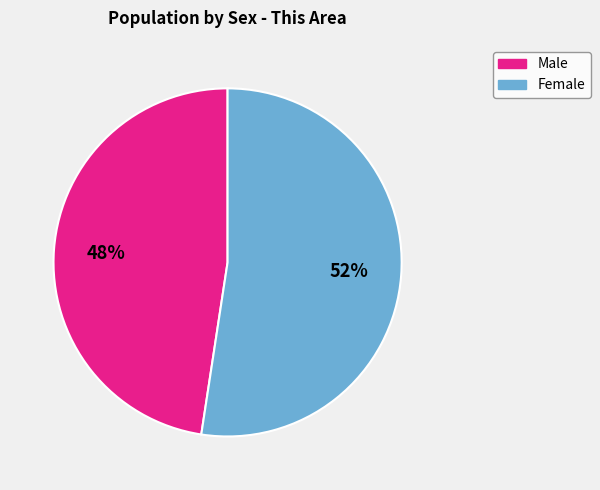

What is the ratio of the value at Male to the value at Female?

0.9